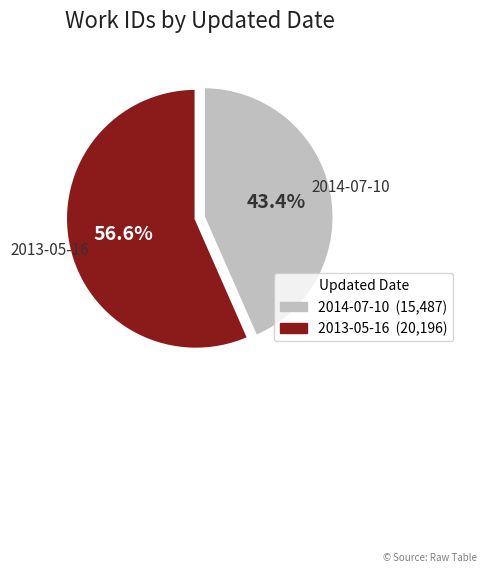

Does any single category account for the majority?

Yes